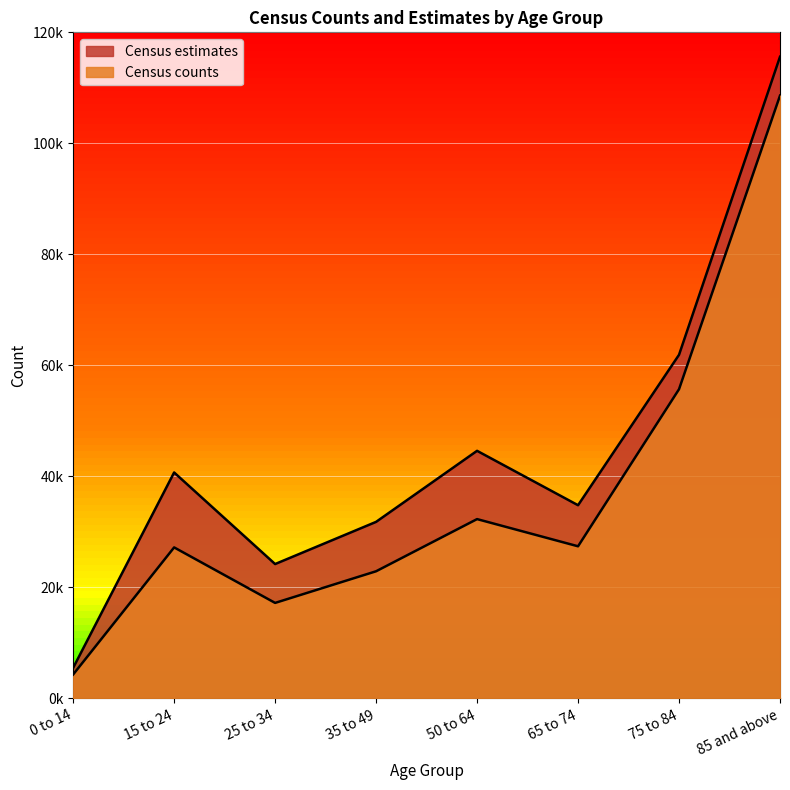

Does the chart display data point markers on the line(s)?

No